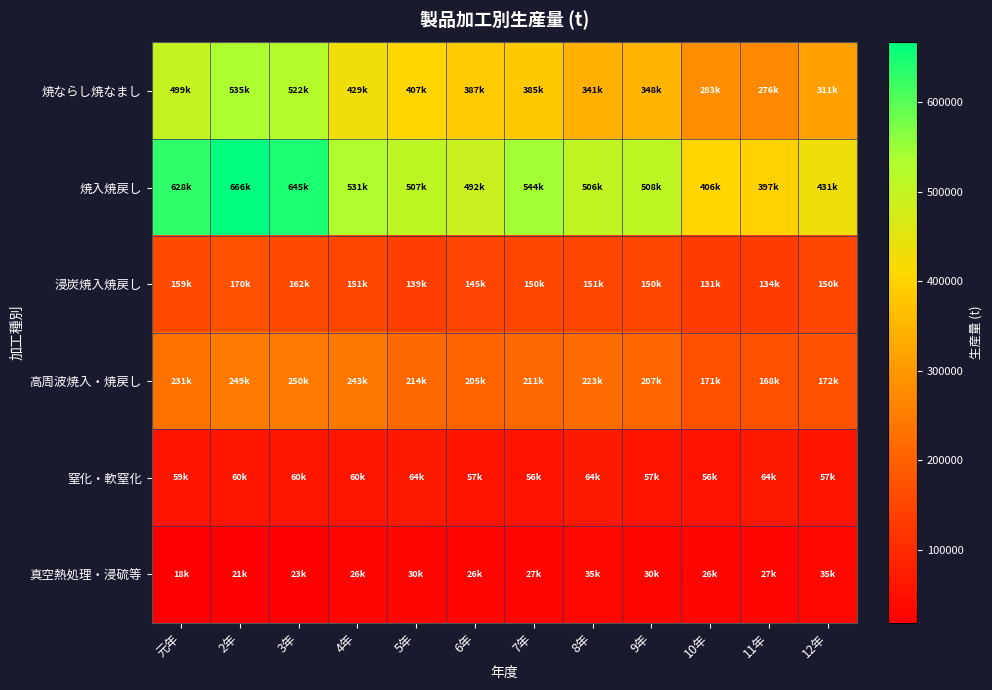

How many categories are shown in the chart?

12